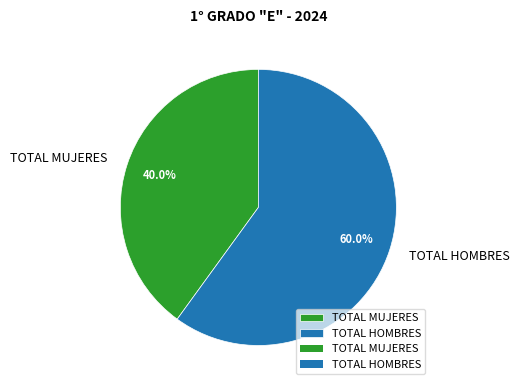

Count the number of slices in the pie.

2